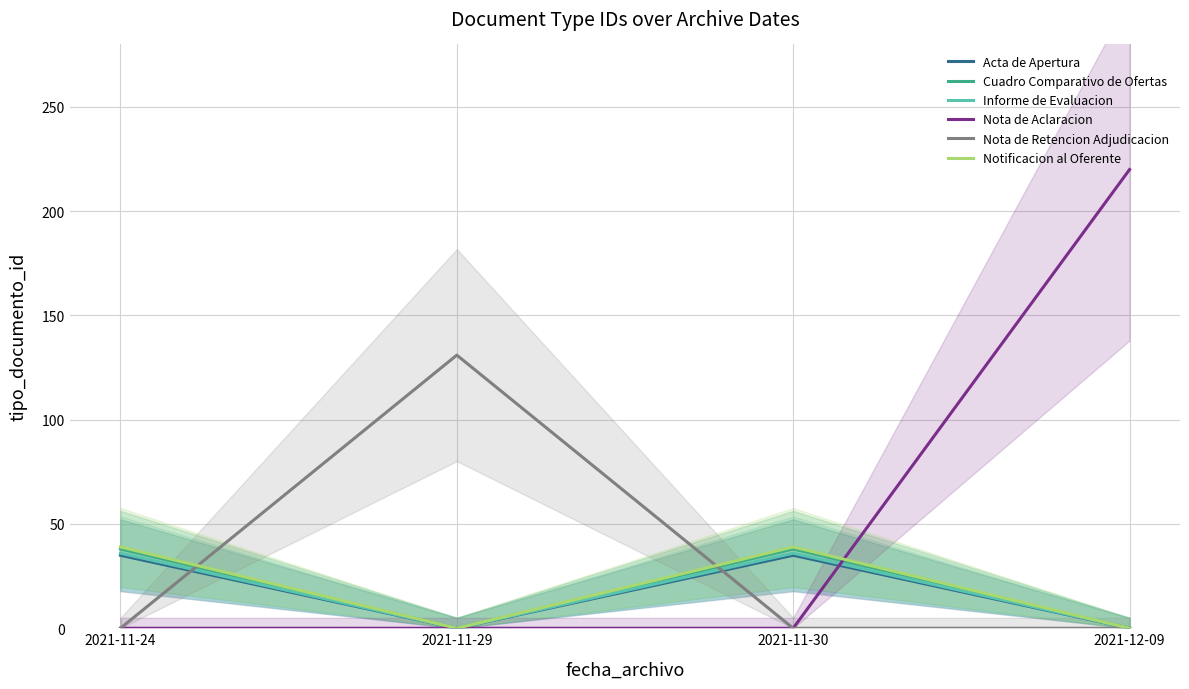

How many times do Notificacion al Oferente and Nota de Retencion Adjudicacion cross each other?

2